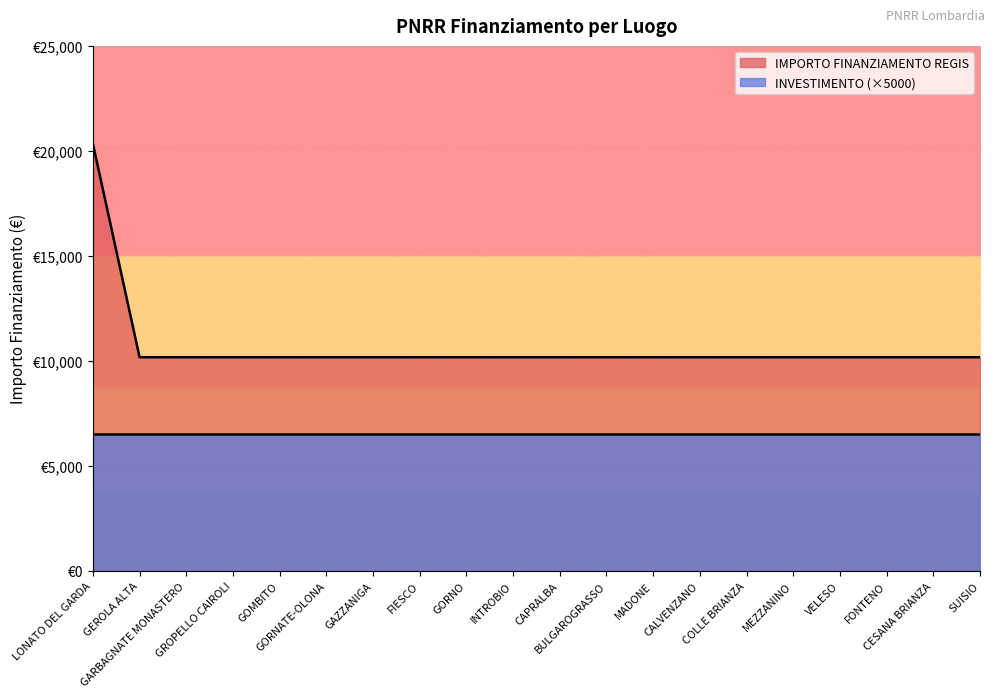

How many data points are above 10172?

1